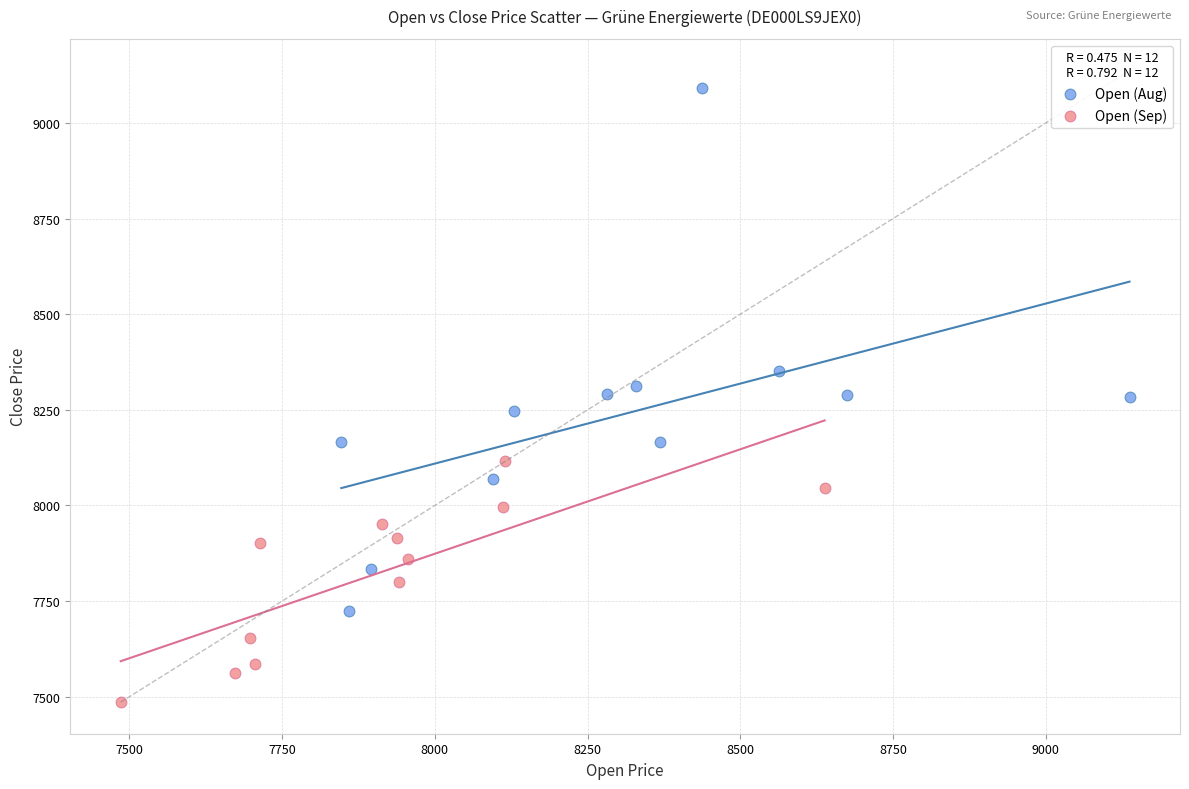

Which series contains the highest Y value?

Open (Aug)